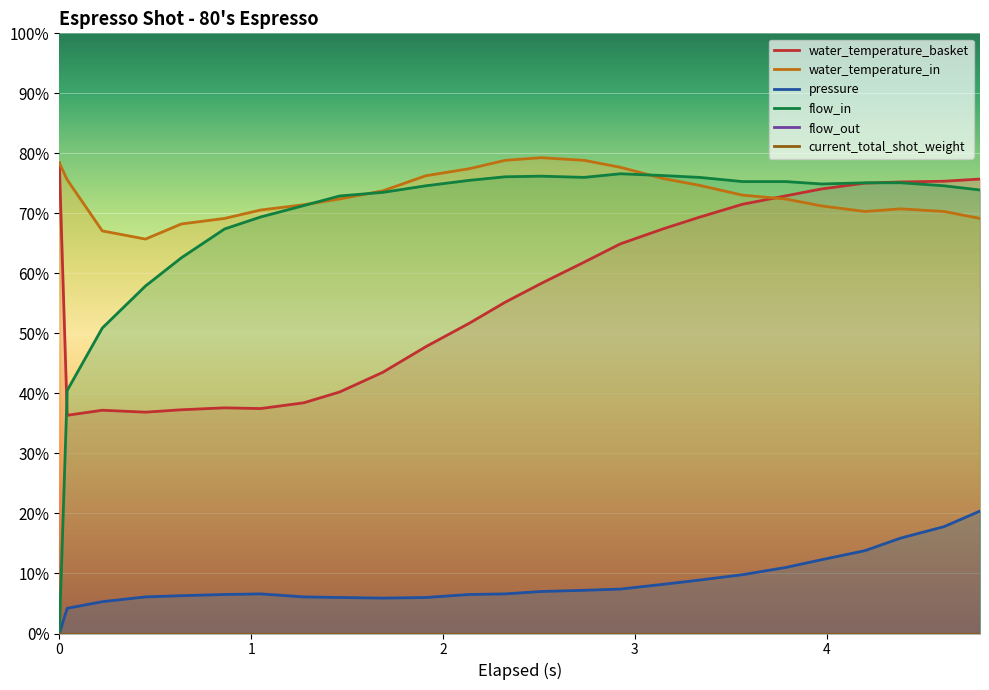

The value of water_temperature_basket at 20 is 93.2. True or false?

False